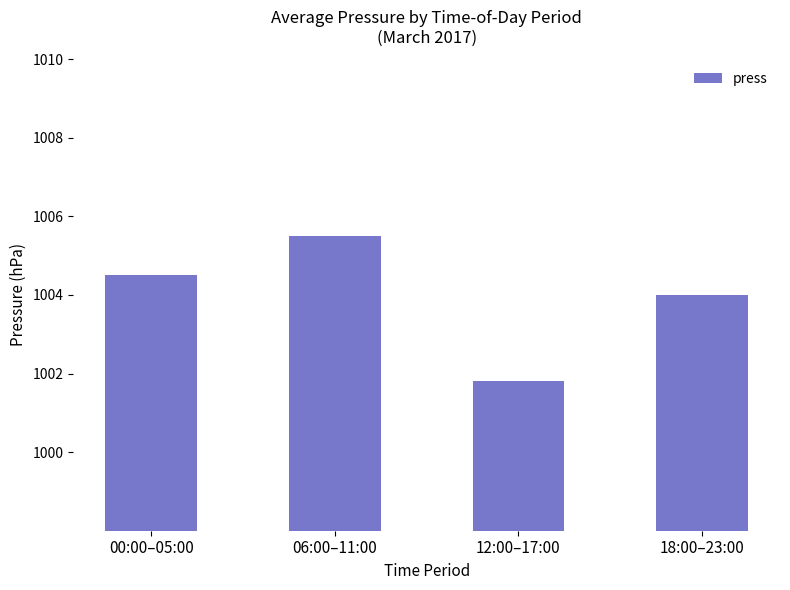

At which label is the value closest to 1003?

18:00–23:00